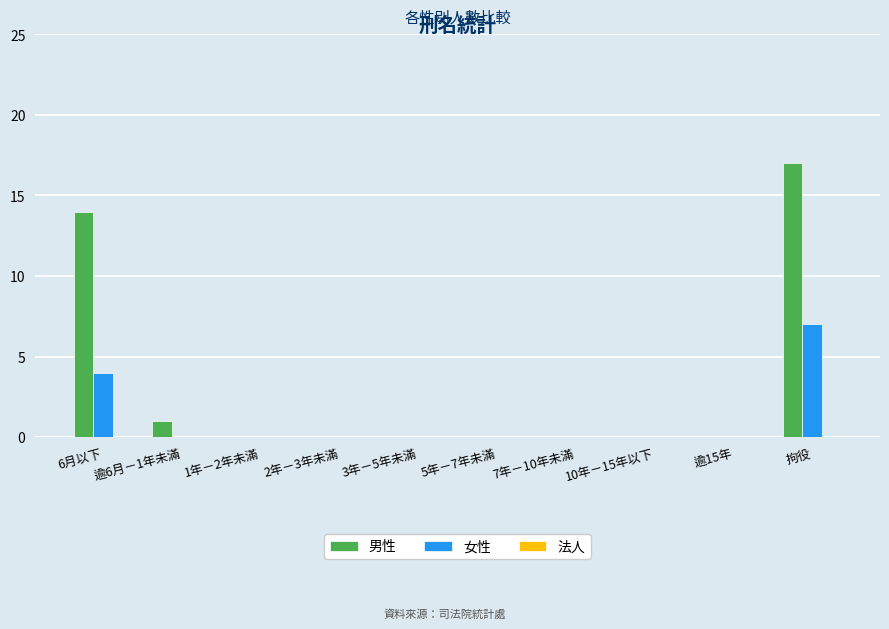

How many categories are shown in the chart?

10